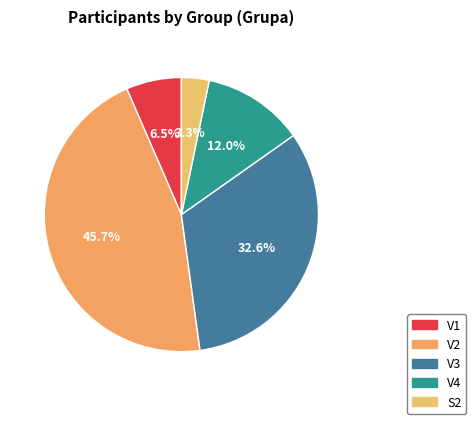

Rank the categories by value from lowest to highest.

S2, V1, V4, V3, V2